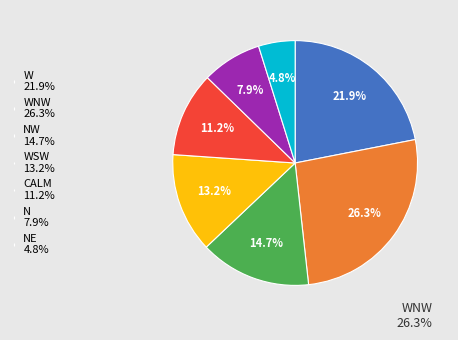

Which category has the biggest portion of the pie?

WNW 26.3%